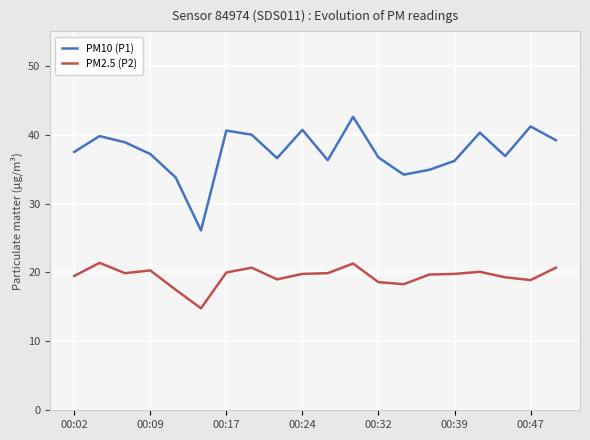

What is the maximum value shown in the chart?

42.6